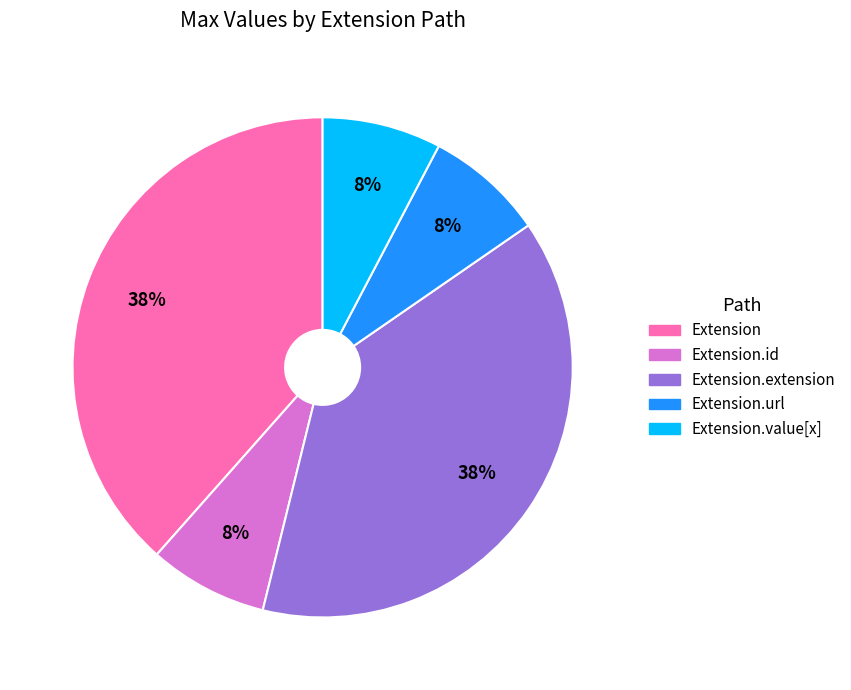

How many segments does this pie chart have?

5